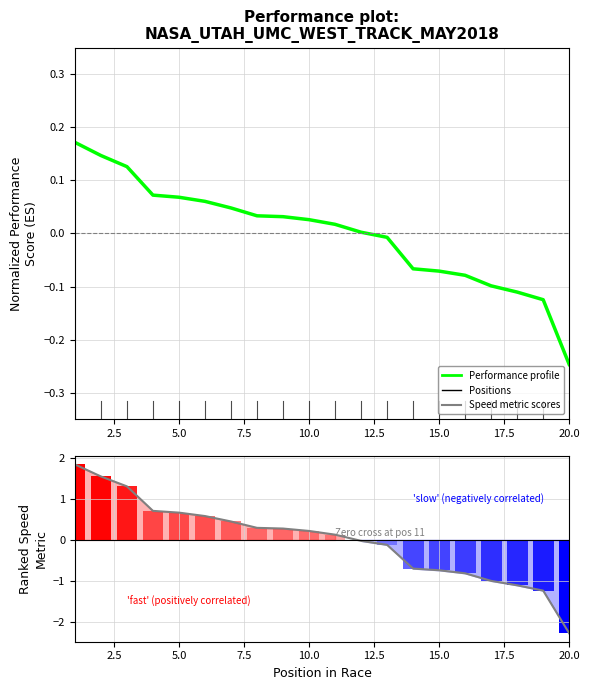

Between 15.0 and 19, which is larger?

15.0